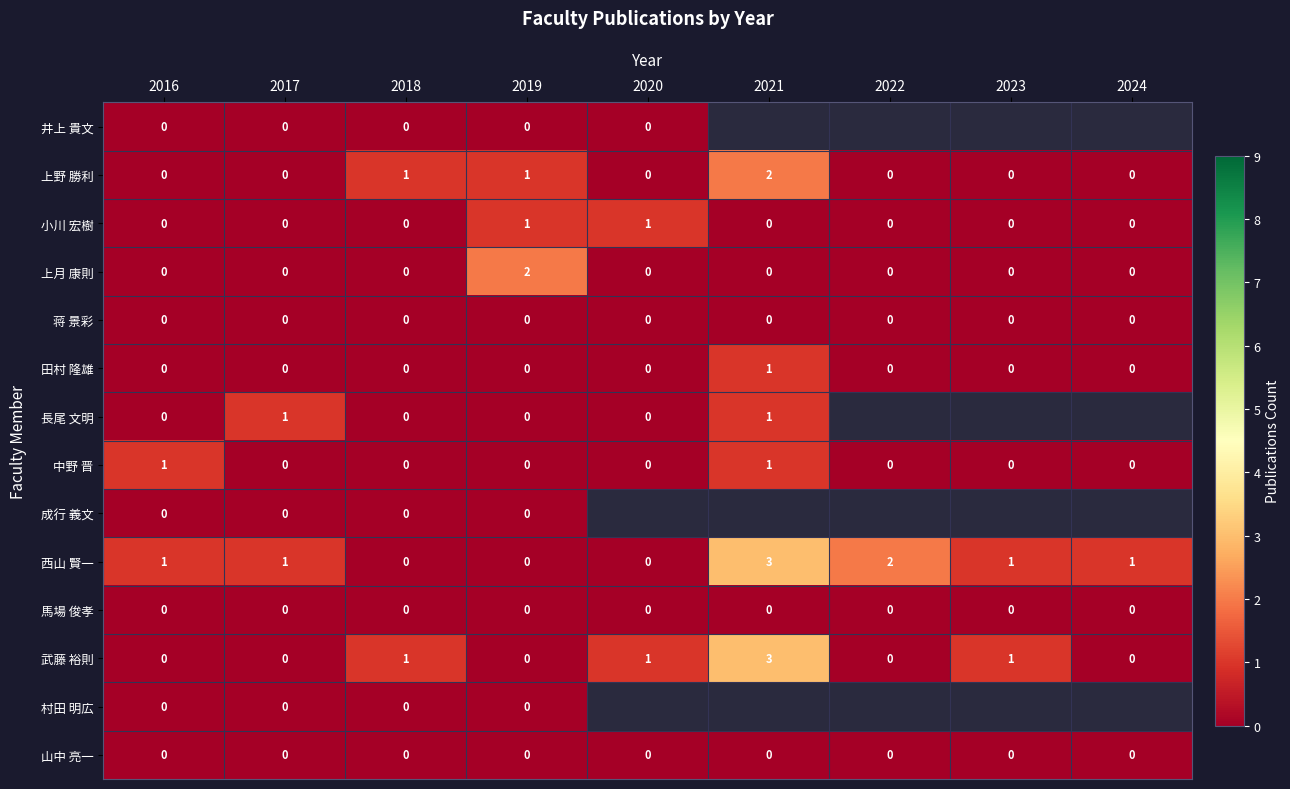

At which category is the sum across all series the highest?

2019